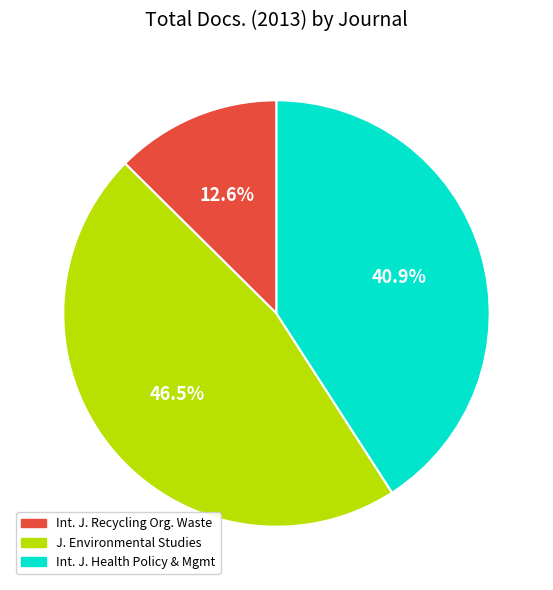

Does any single category account for the majority?

No